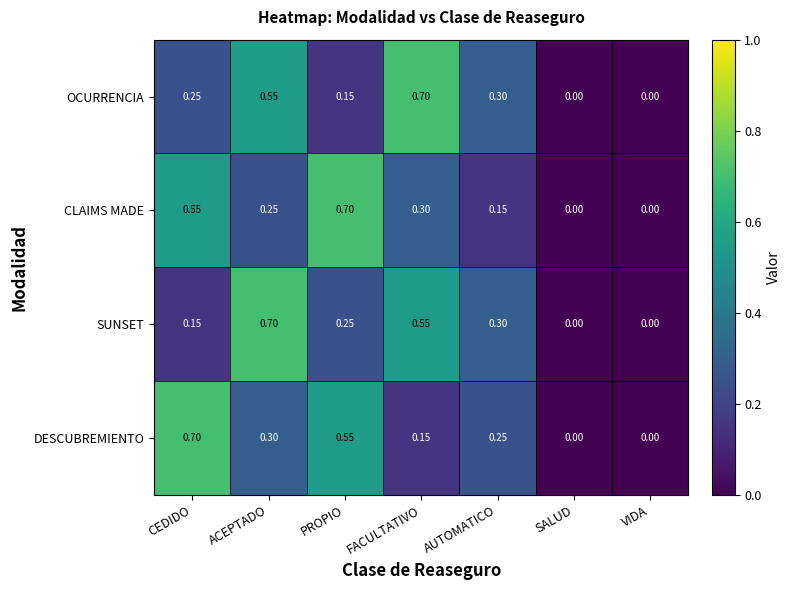

Which category has the highest value in the SUNSET series?

ACEPTADO